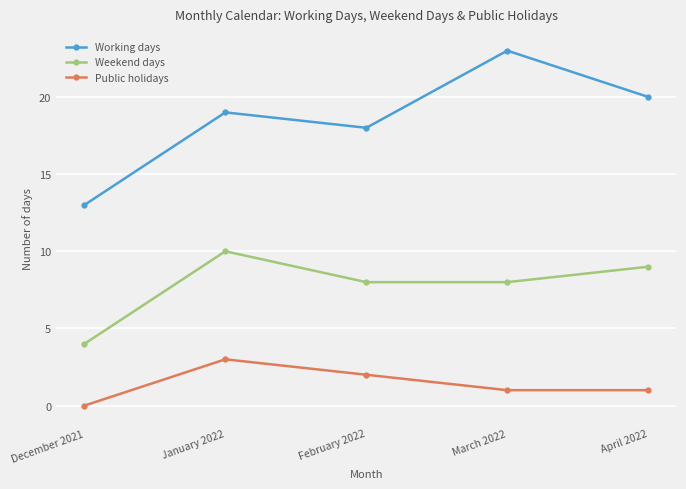

In Public holidays, how many points are higher than both neighbors (excluding endpoints)?

1